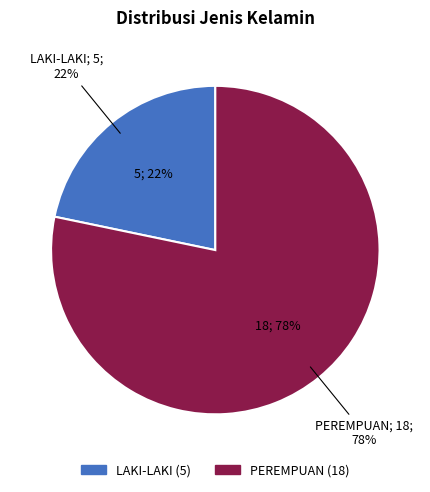

What percentage is the LAKI-LAKI slice, to the nearest percent?

22%